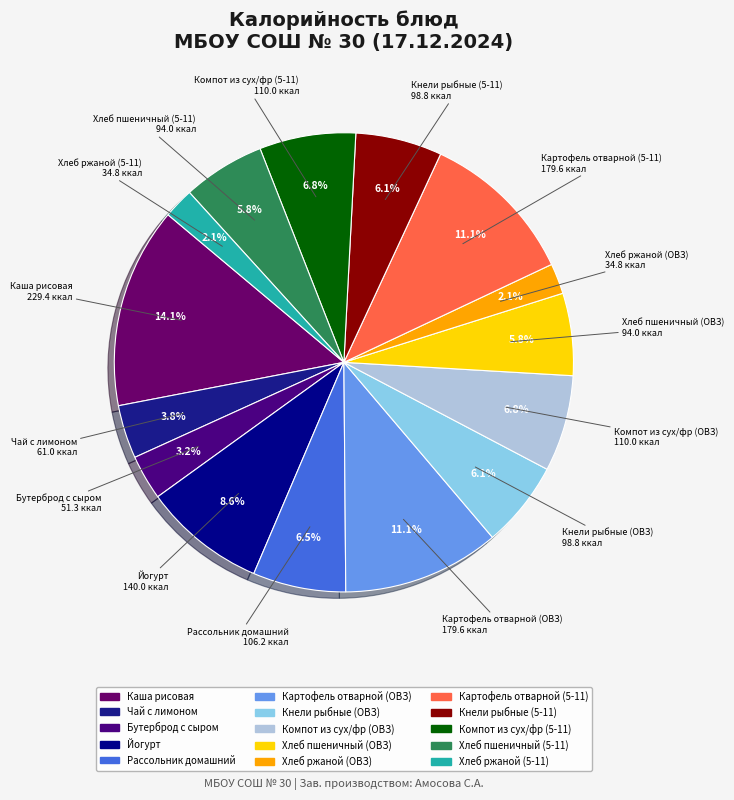

To the nearest percent, what is the combined percentage of Хлеб ржаной (5-11) and Хлеб пшеничный (ОВЗ)?

8%